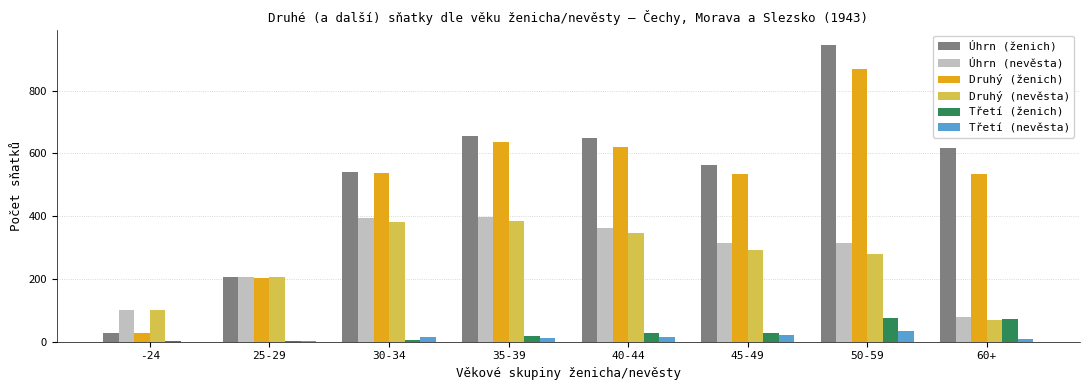

What is the spread (max minus min) of values at 40-44?

634